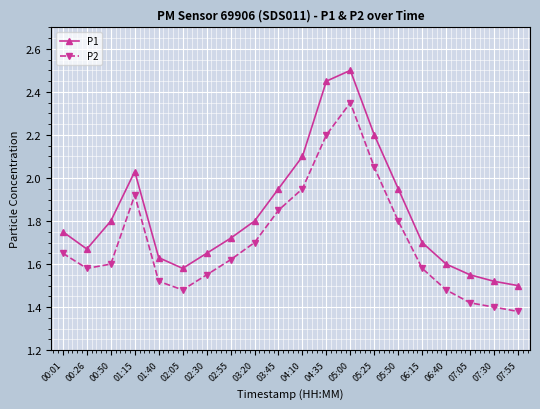

Does the chart have visible grid lines?

Yes